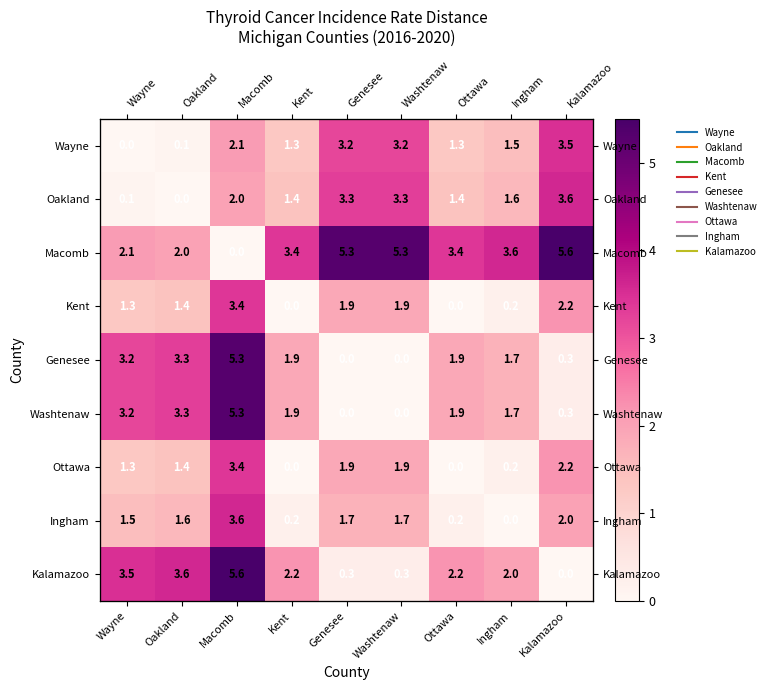

The value of Ottawa at Ottawa is 1.4. True or false?

False